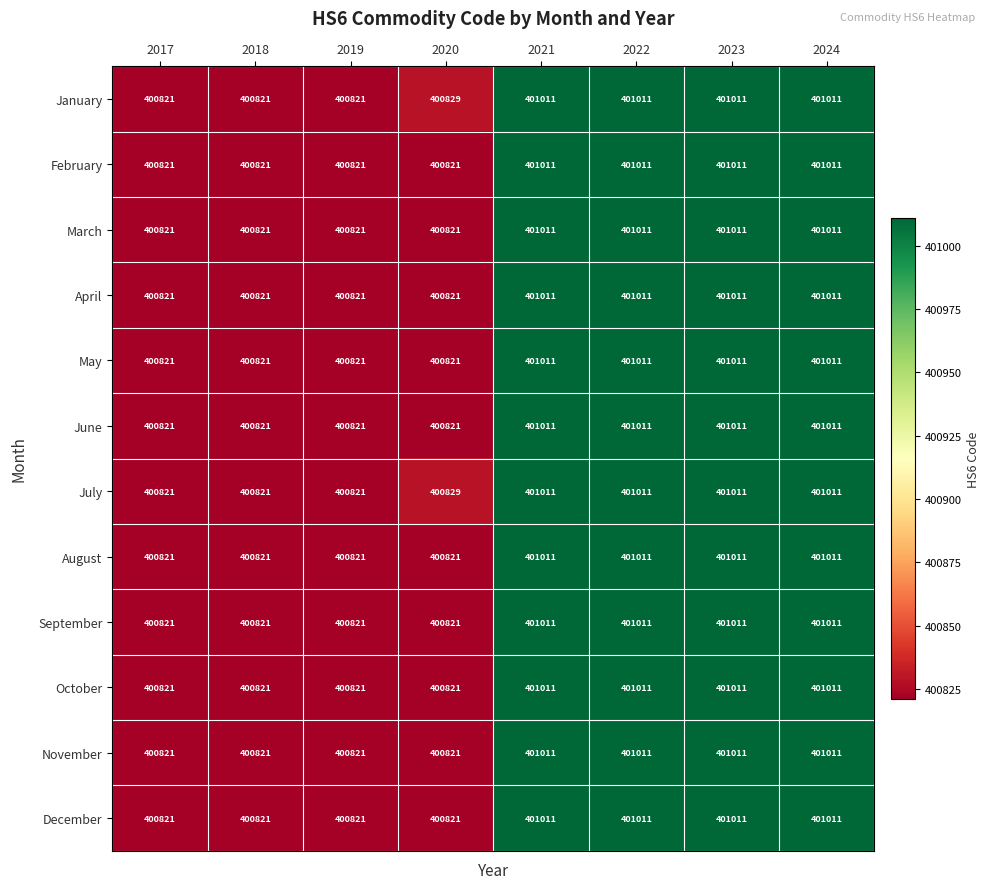

What is the total value across all series at 2017?

4809852